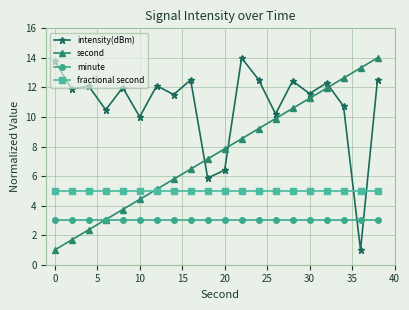

How many series are shown in this chart?

4